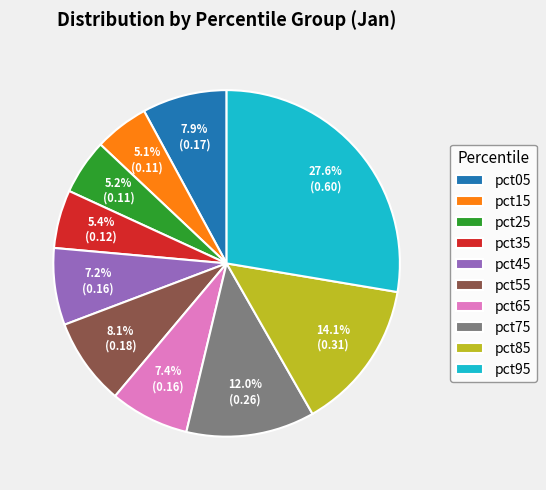

What is the largest slice in the pie chart?

pct95